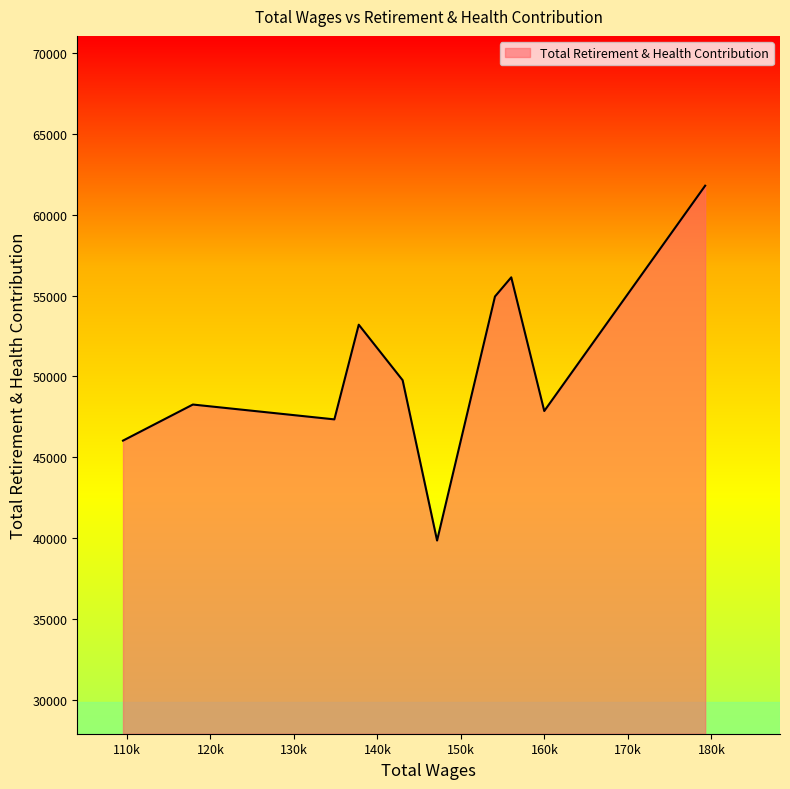

What is the difference between the maximum and minimum values?

21951